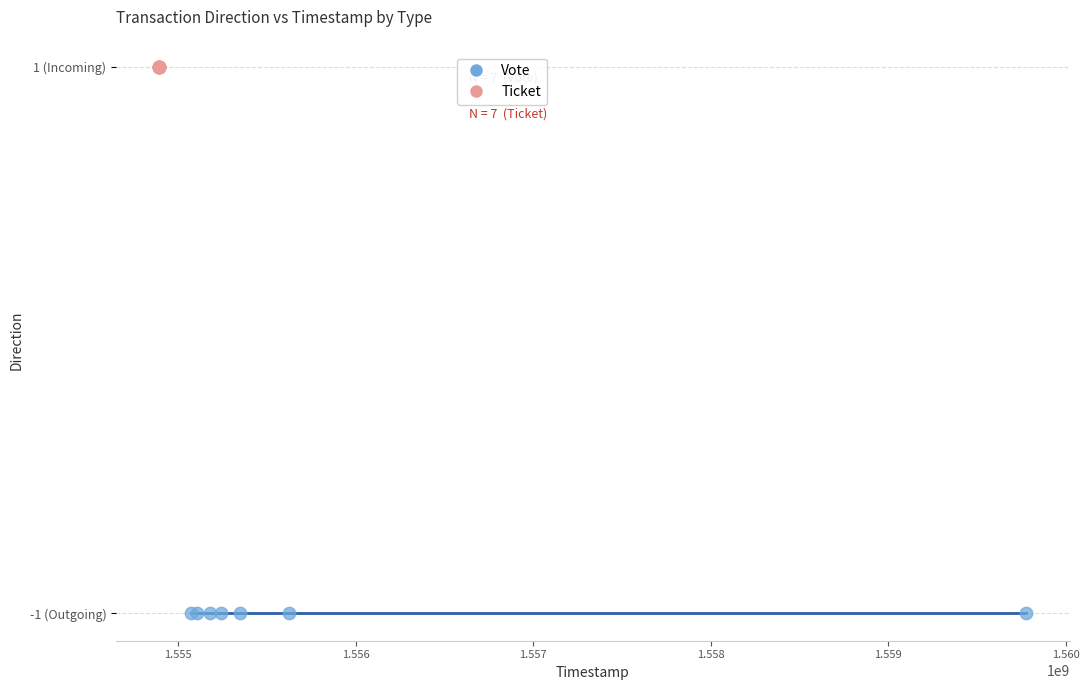

Which series reaches the minimum Y coordinate?

Vote